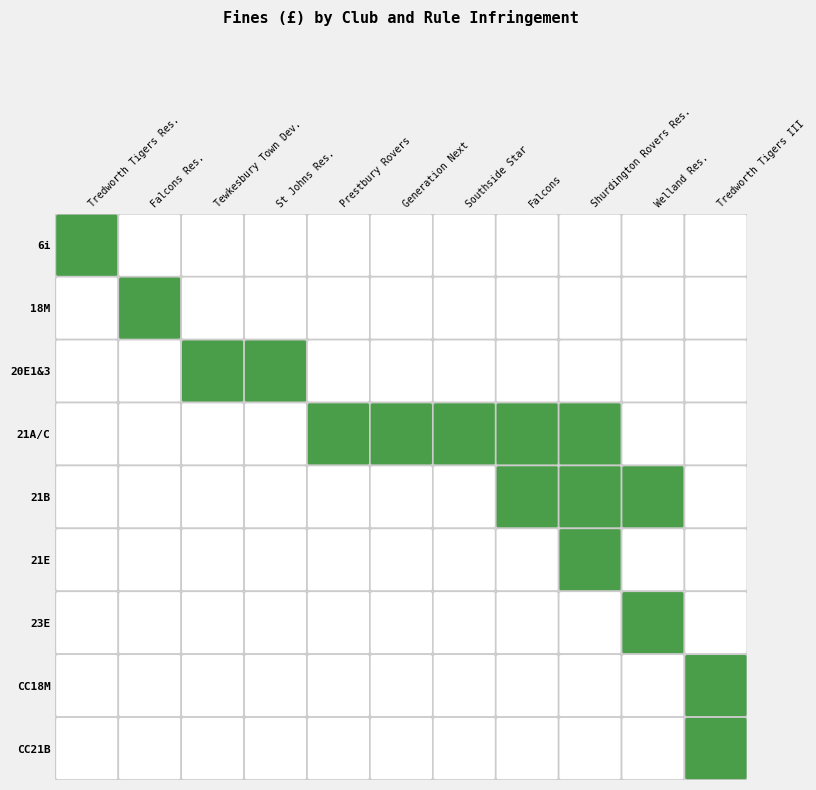

What is the average value of the 23E series?

1